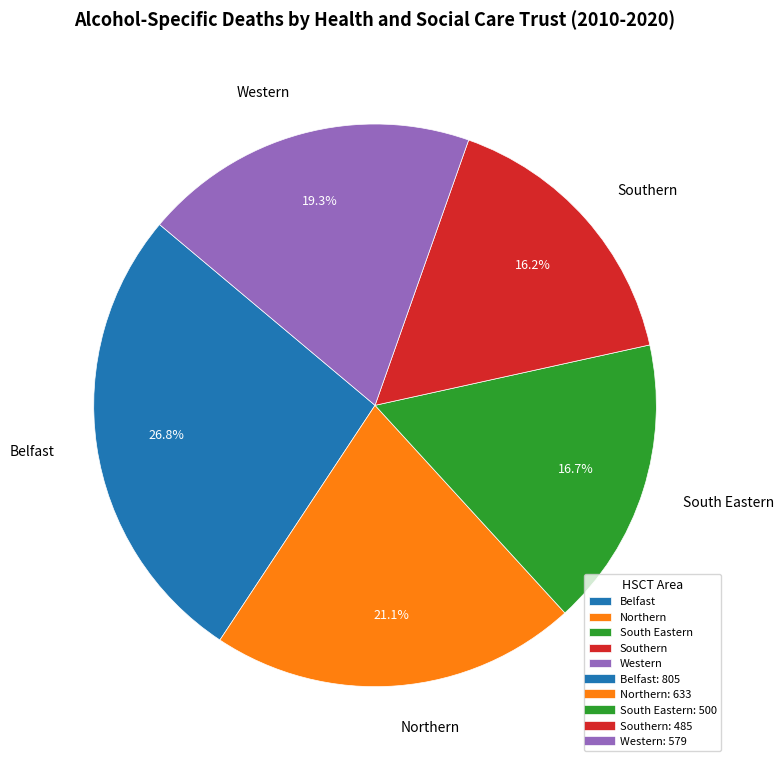

What is the largest slice in the pie chart?

Belfast